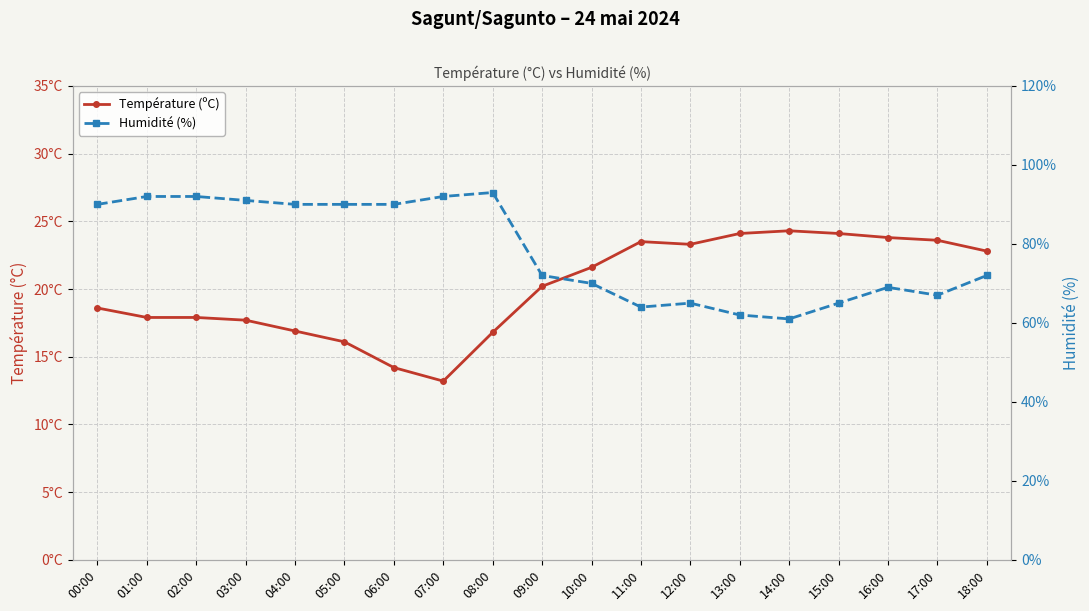

At which category does Humidité (%) reach its first local valley?

11:00